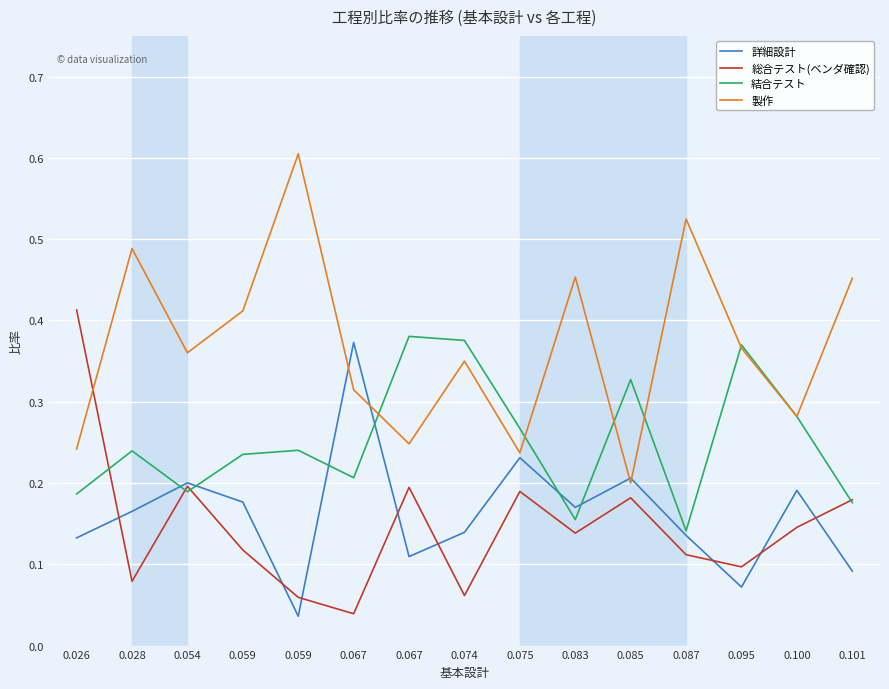

Does the chart display data point markers on the line(s)?

No